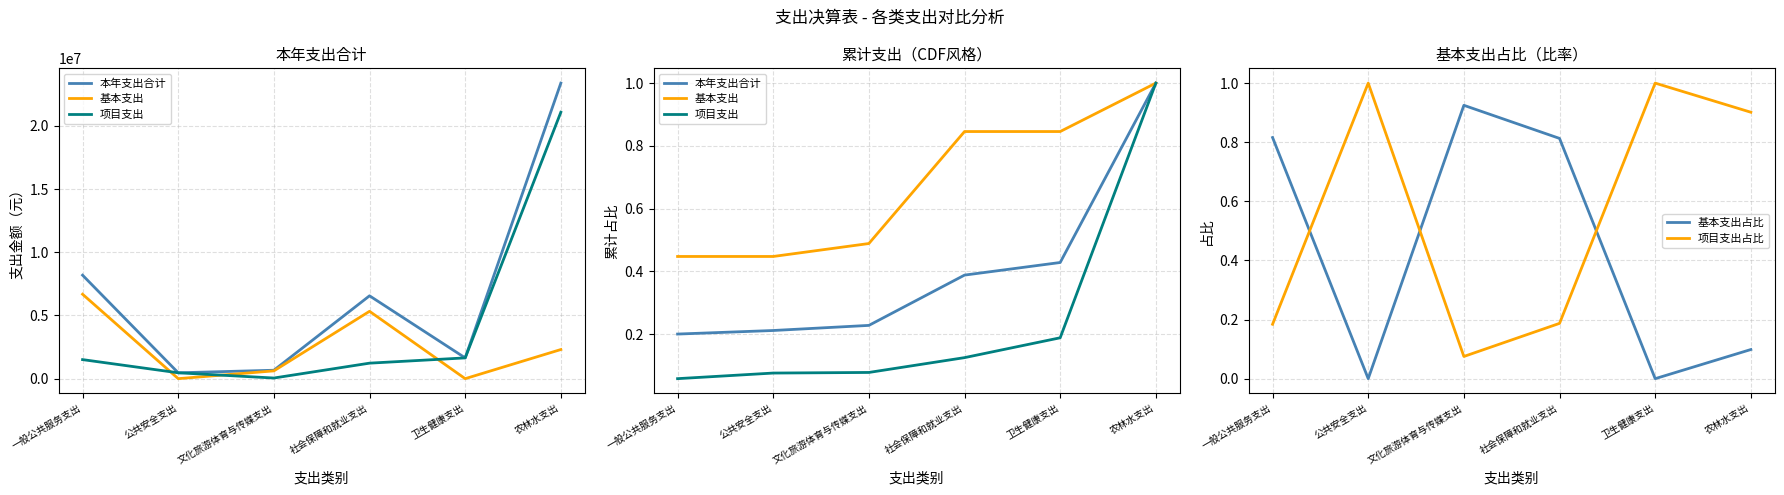

What is the sum of all 基本支出 values?

4.1